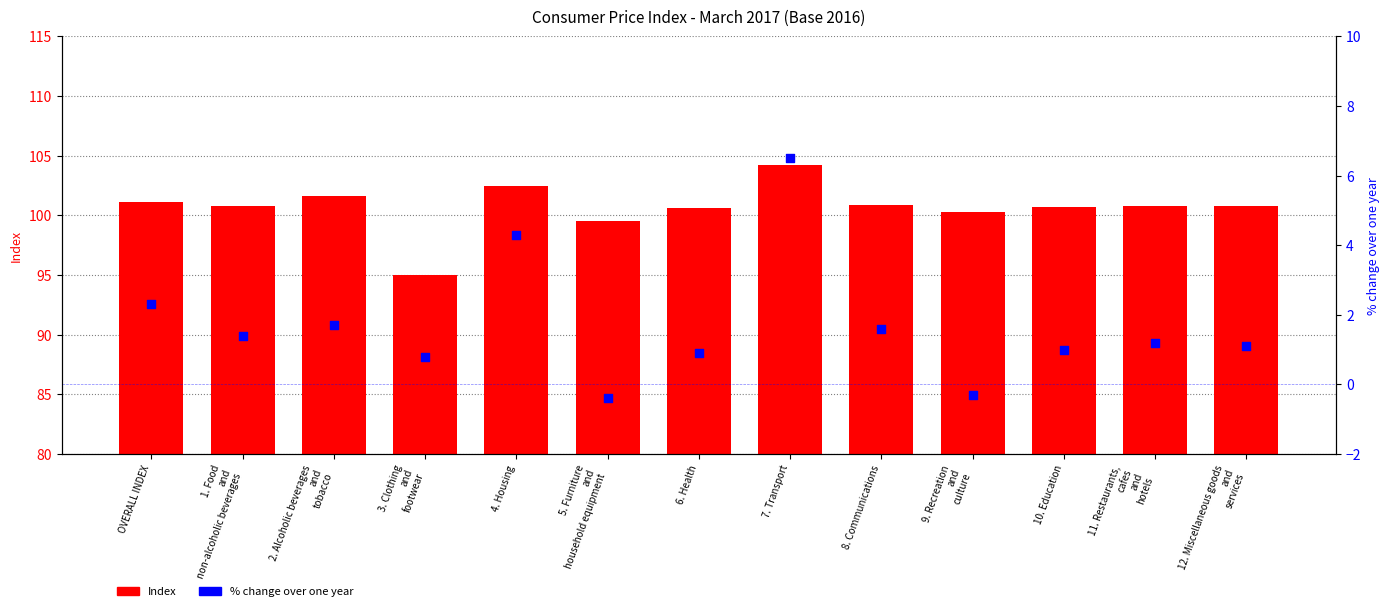

At how many categories does at least one series exceed 100?

11